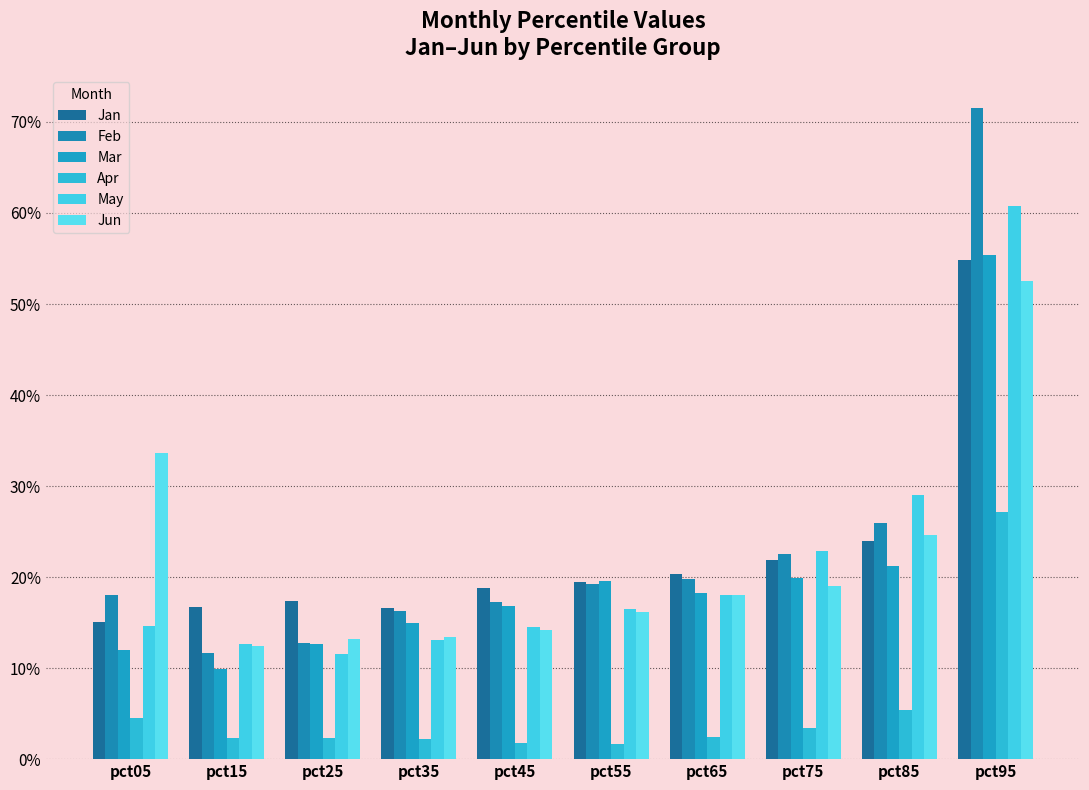

What is the maximum value for Feb?

0.7